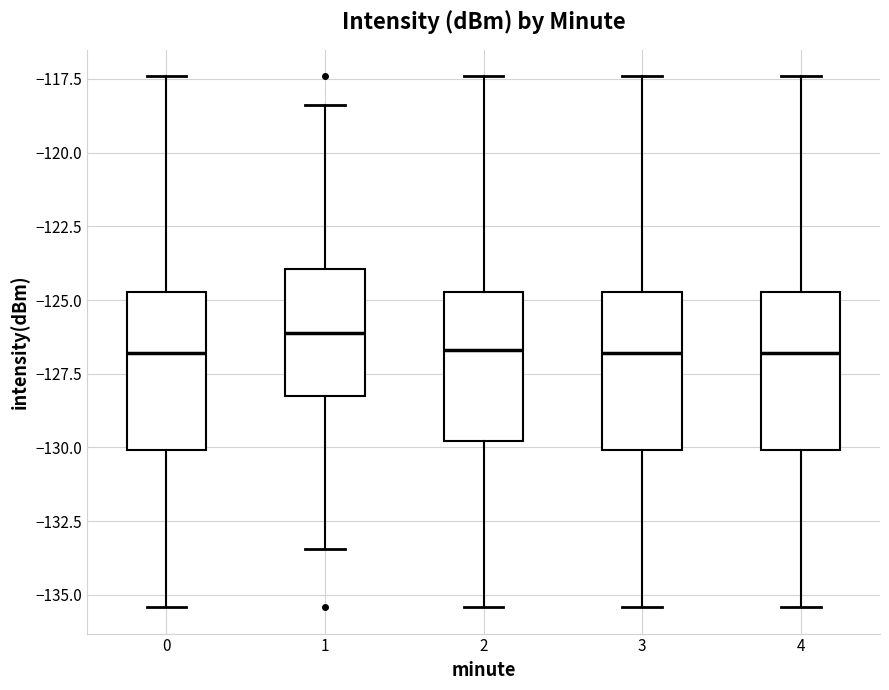

Where is the lower edge of the box at x = 0 on the y-axis? The values are not printed on the chart, so give them approximately, as read against the axis.

-130.0